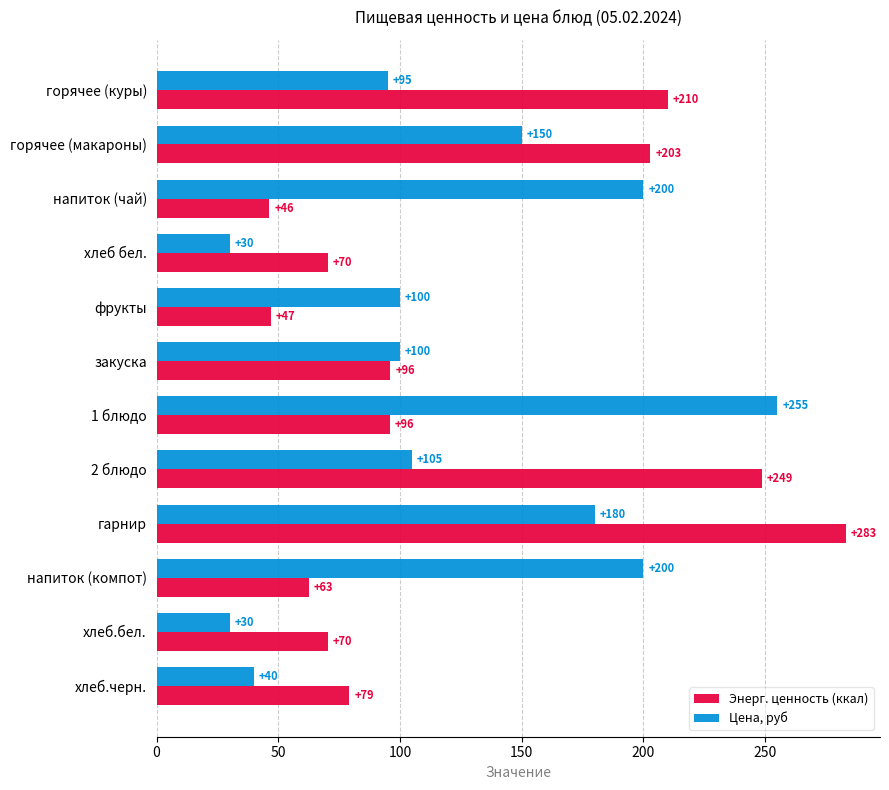

What is the greatest value displayed?

283.0